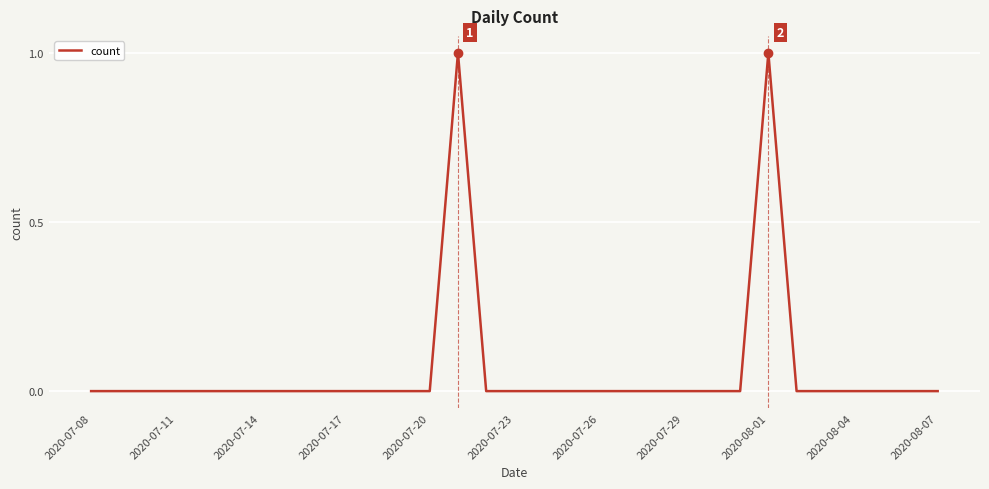

Does the chart have visible grid lines?

Yes